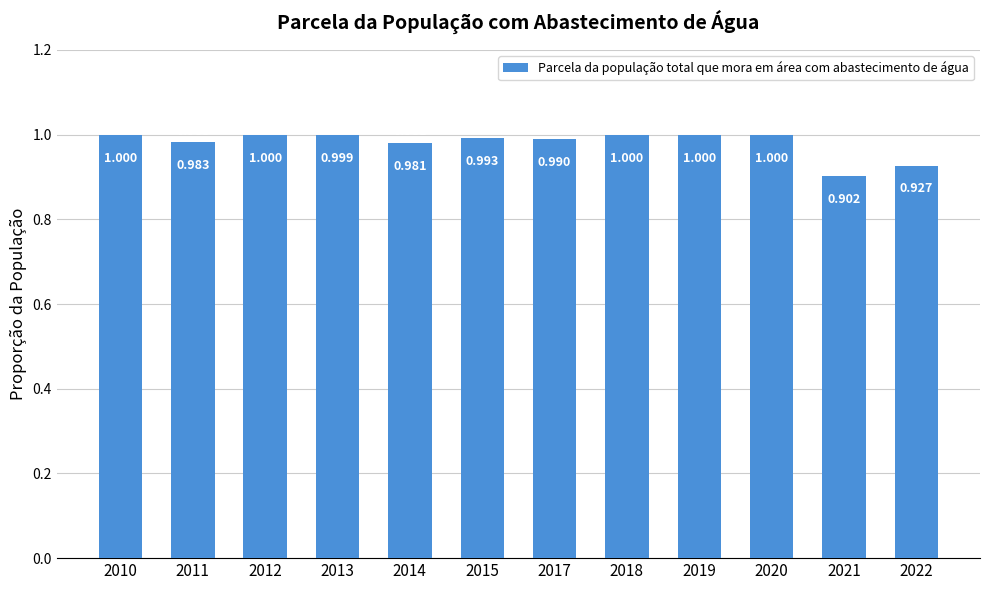

Reading left to right, transcribe all the data shown in this chart.

1.0	1.0	1.0	1.0	1.0	1.0	1.0	1.0	1.0	1.0	0.9	0.9